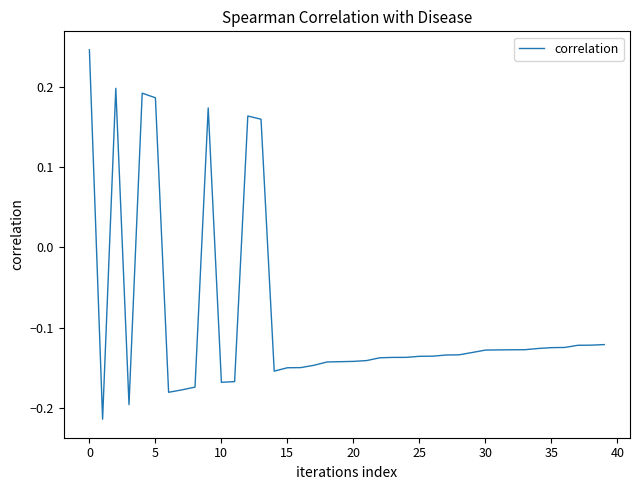

What is the difference between the maximum and minimum values?

0.5